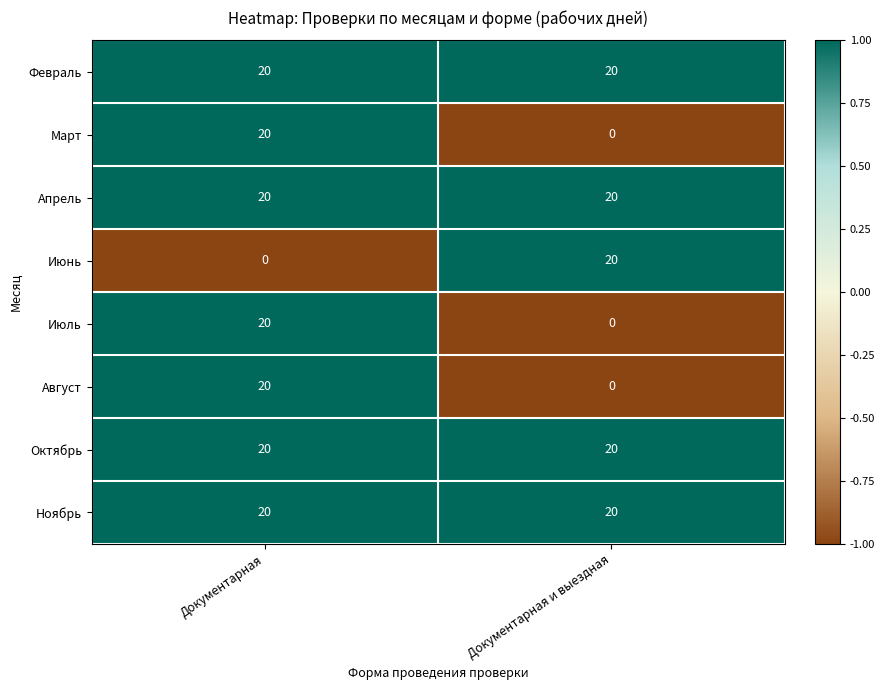

What is the smallest value displayed?

0